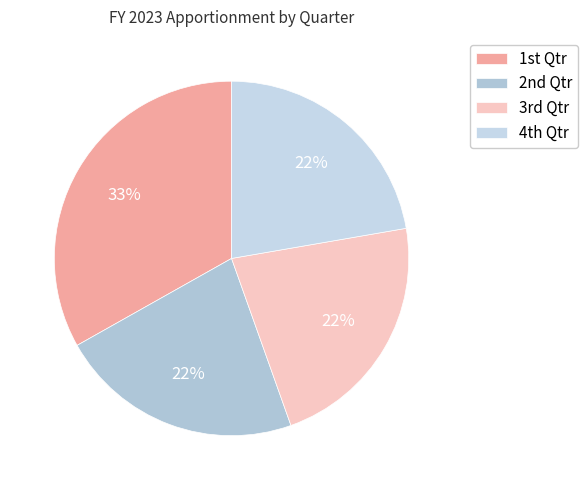

Is there a majority slice in this chart?

No